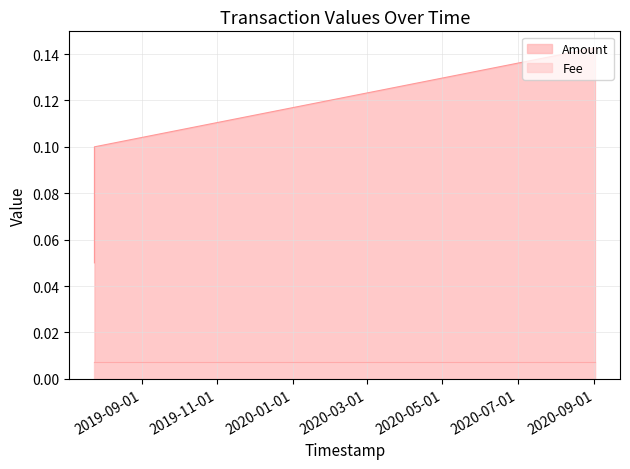

List the series in order of their overall mean, highest first.

Amount, Fee